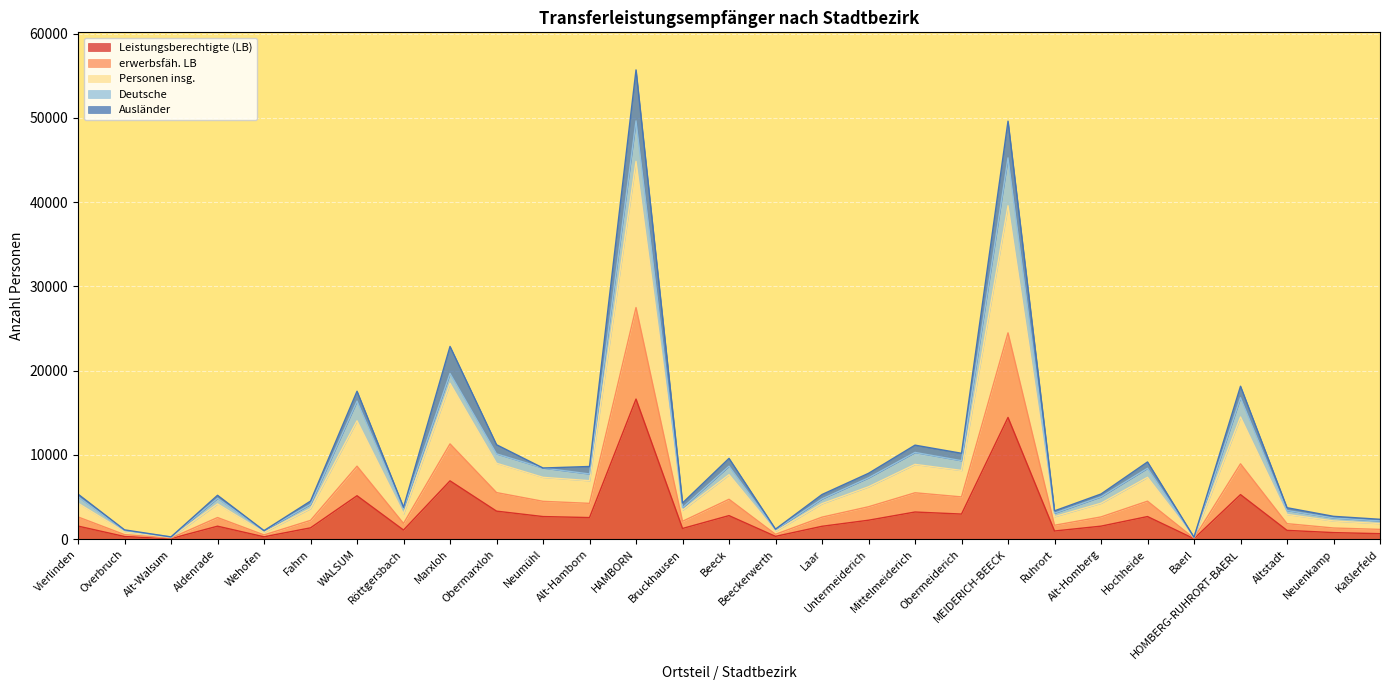

At which category is the sum across all series the highest?

HAMBORN